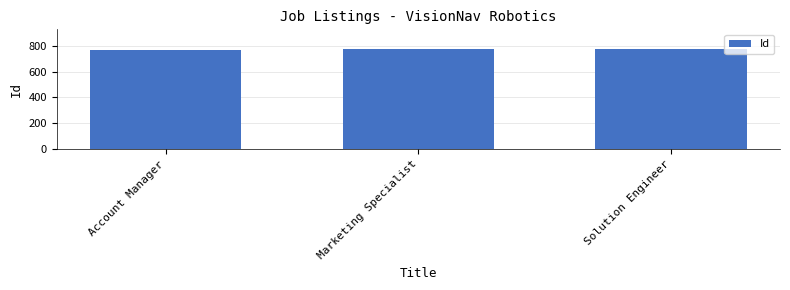

What value does the data have at Solution Engineer?

771